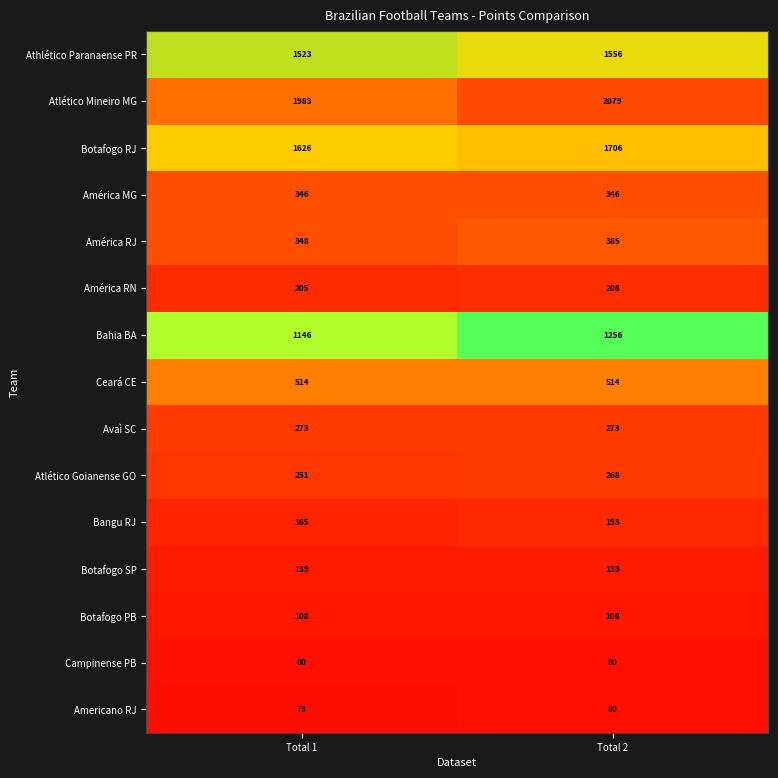

What is the total value across all series at Total 1?

8780